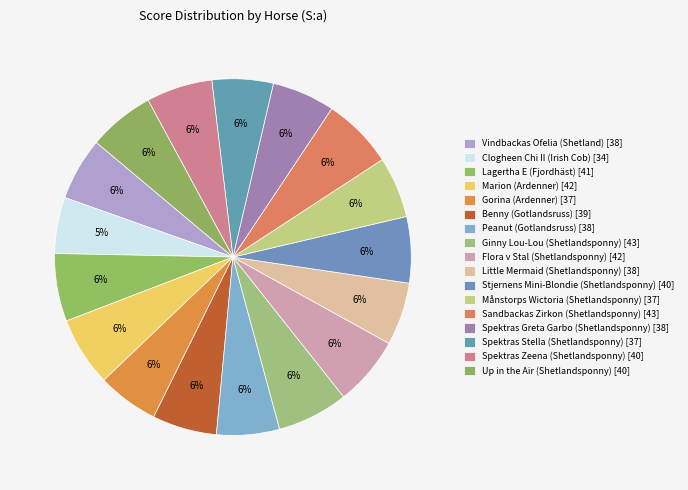

How much of the chart is everything except Spektras Stella (Shetlandsponny)?

94.5%